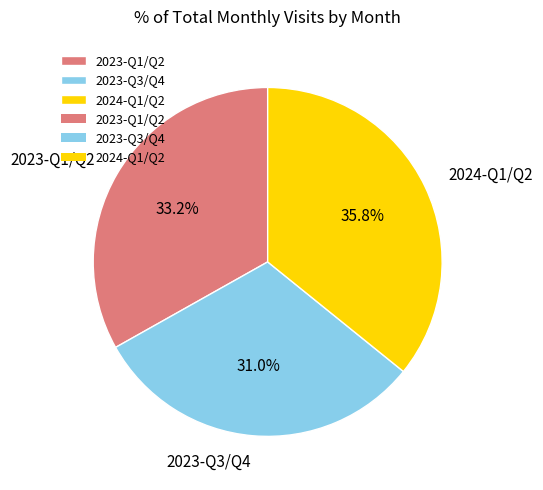

Does 2023-Q3/Q4 represent more than half of the total?

No